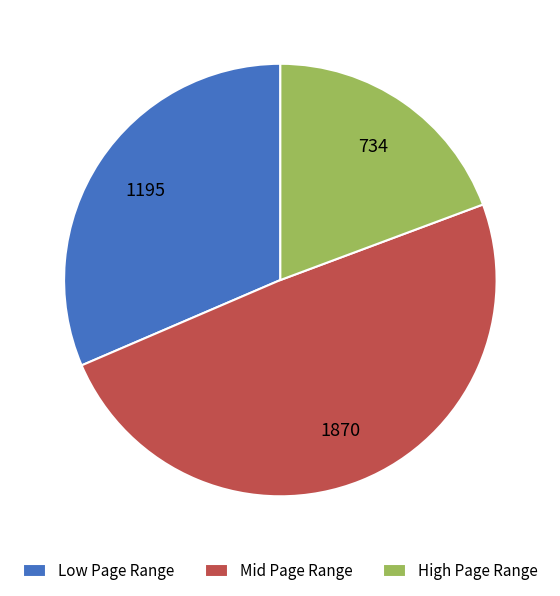

Is there any slice that represents more than half of the pie?

No